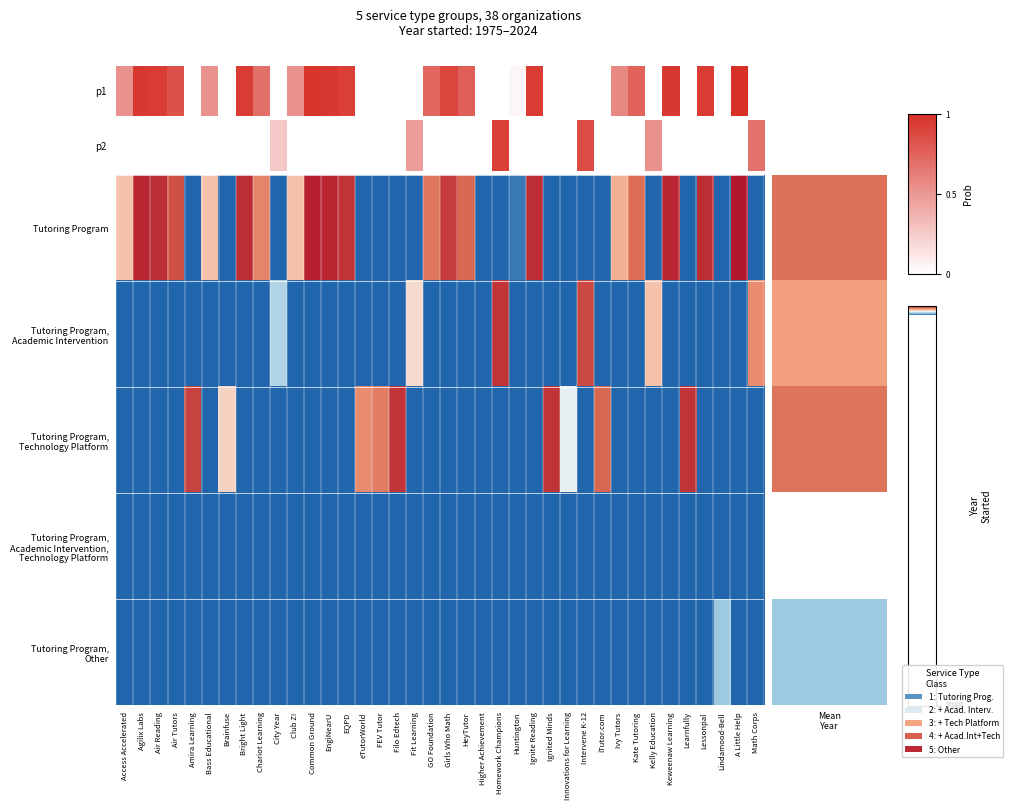

Which series has the largest range (max minus min)?

Tutoring Program